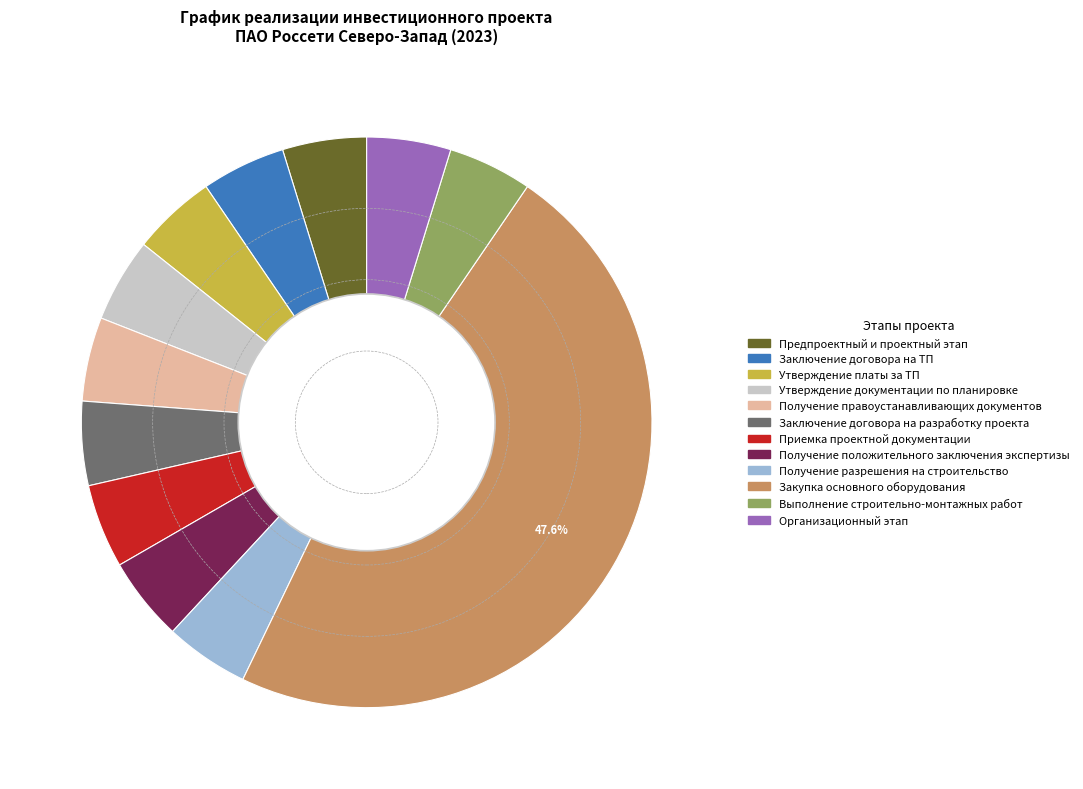

Is the sum of Выполнение строительно-монтажных работ and Утверждение документации по планировке greater than half?

No